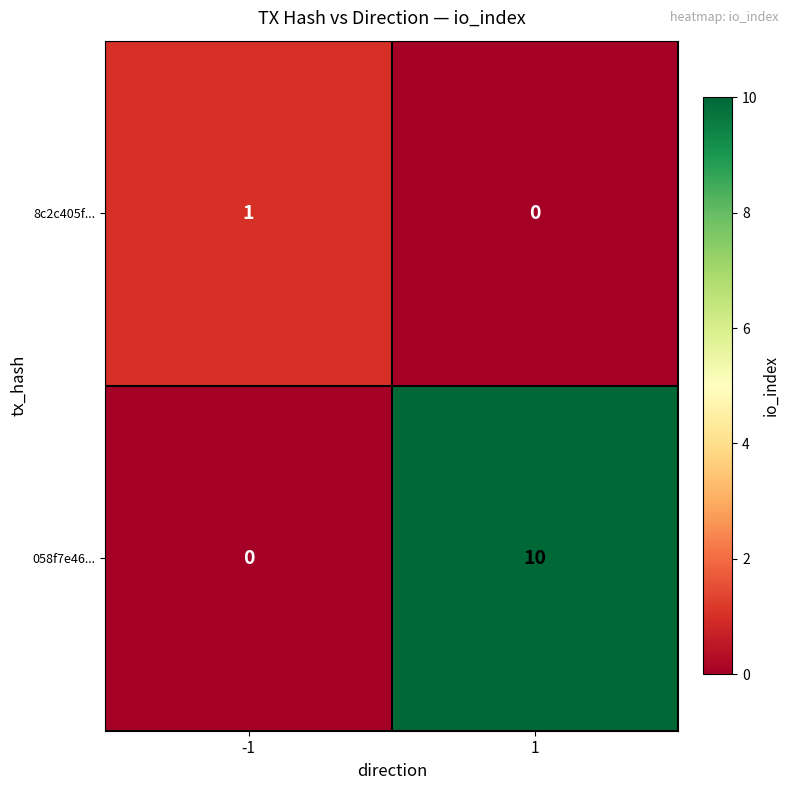

Count the number of data series in this chart.

2